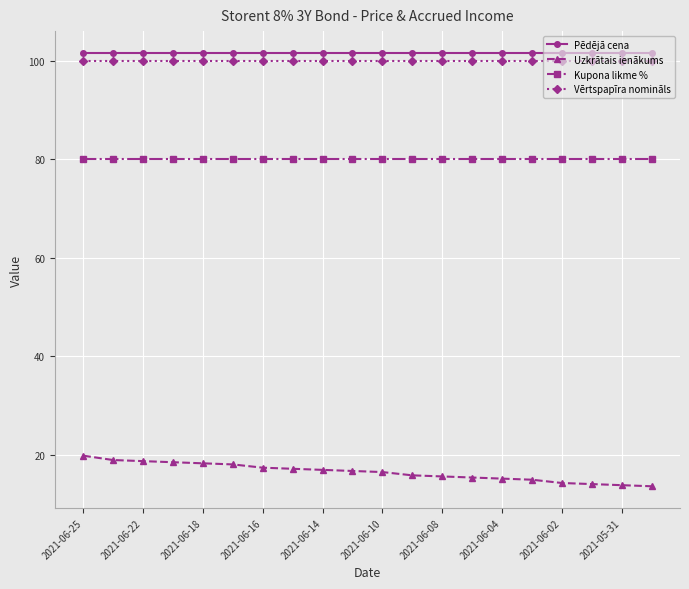

What is the maximum value shown in the chart?

101.7